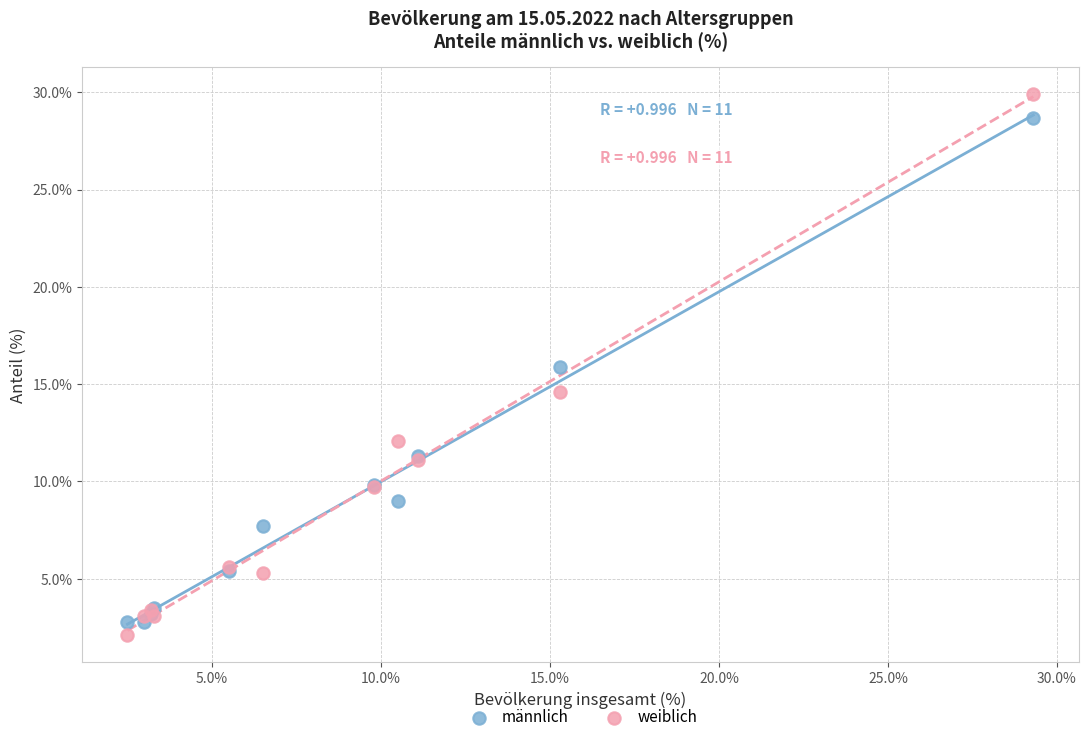

In the männlich series, what Y value is closest to 15?

15.9